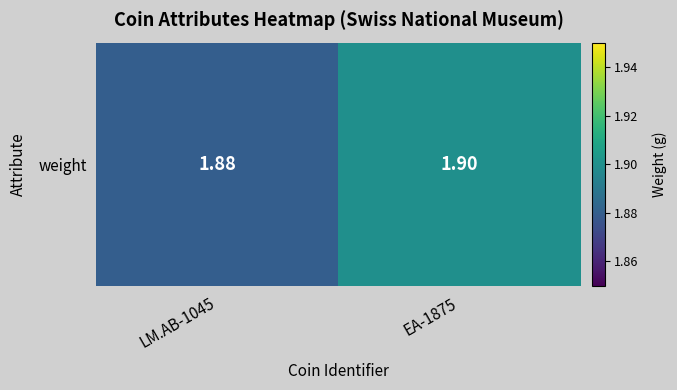

Reading left to right, what are all the values shown in this chart?

LM.AB-1045=1.9	EA-1875=1.9